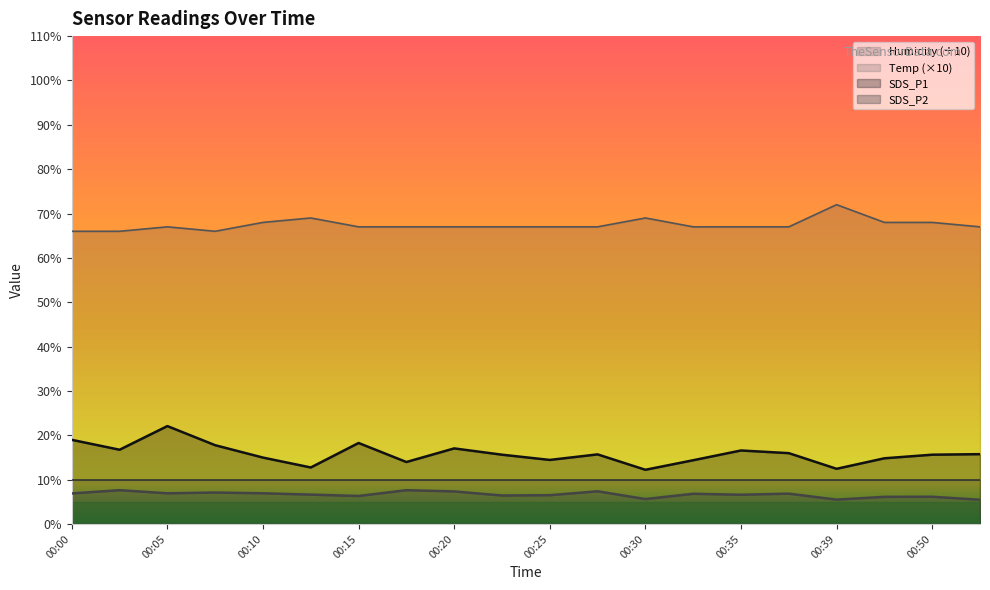

In SDS_P1, how many points are higher than both neighbors (excluding endpoints)?

5